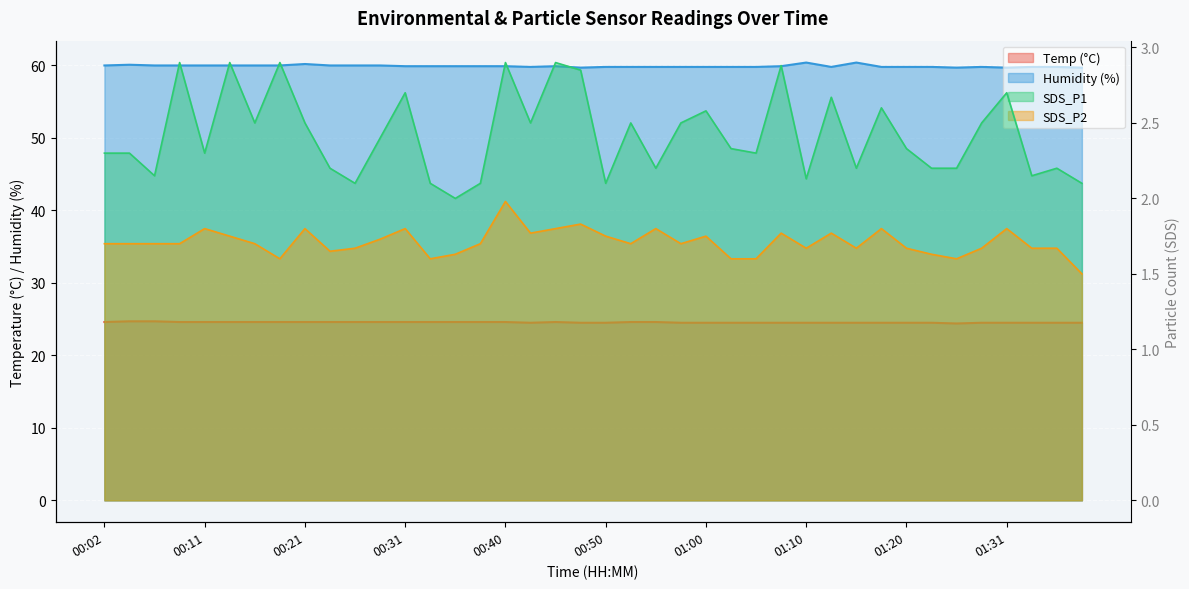

What is the total value across all series at 01:33?

88.1